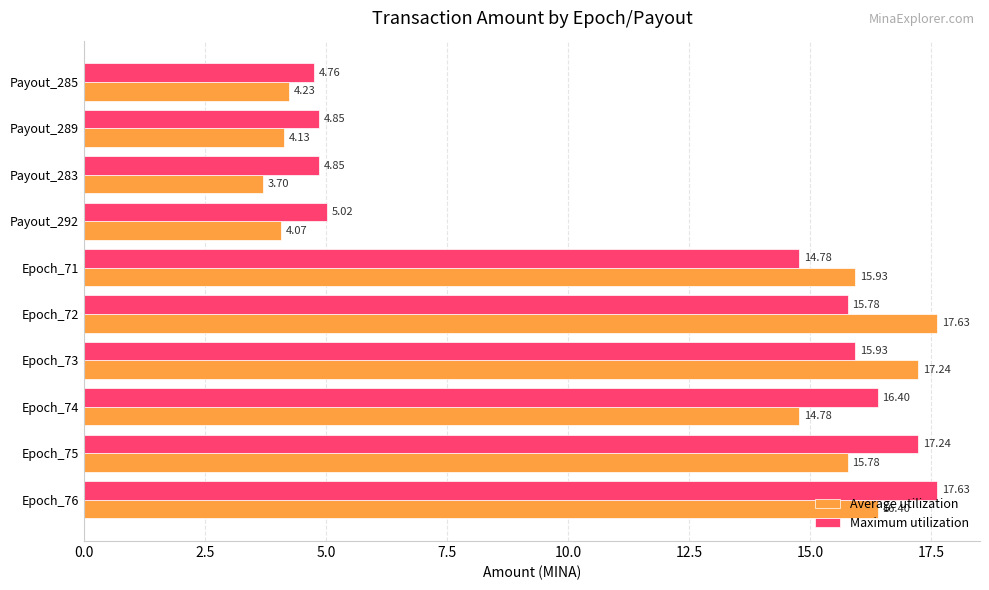

Which series has the largest range (max minus min)?

Average utilization